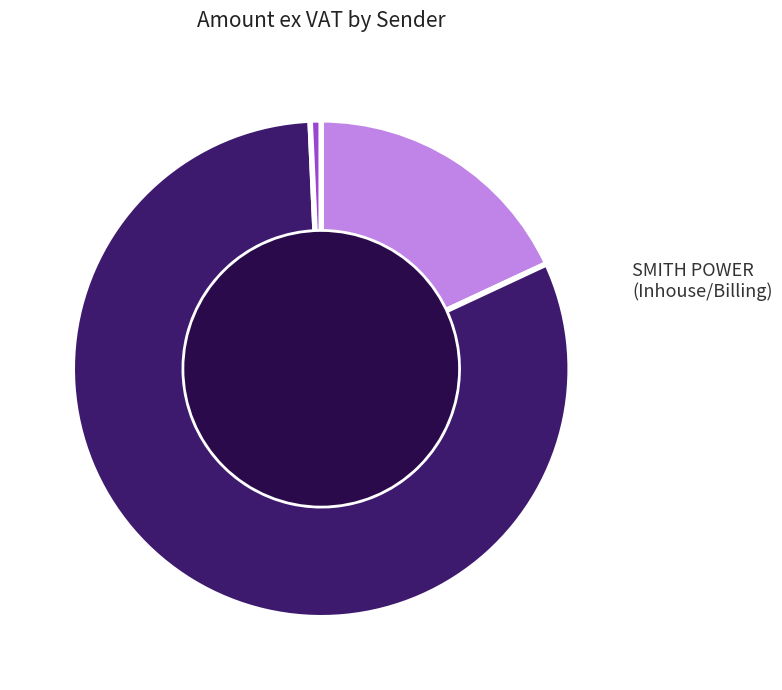

Does any single category account for the majority?

Yes